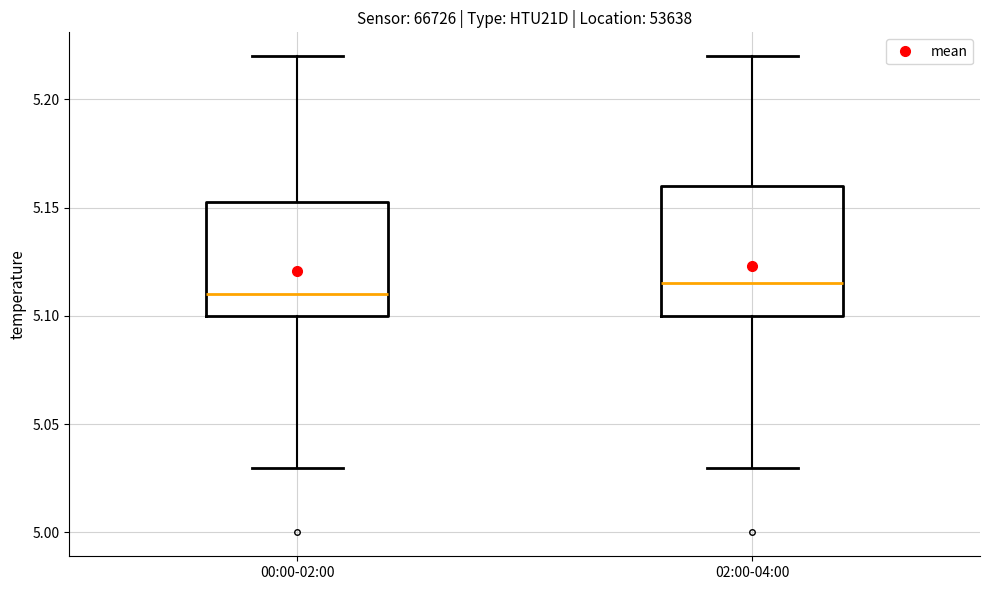

Reading left to right, transcribe this box plot: for each box, give where its median line is, the range the box spans, and where its two whiskers end, as read against the y-axis. The values are not printed on the chart, so give them approximately, as read against the axis.

00:00-02:00: median 5.110, box 5.100 to 5.155, whiskers 5.030 to 5.220
02:00-04:00: median 5.115, box 5.100 to 5.160, whiskers 5.030 to 5.220